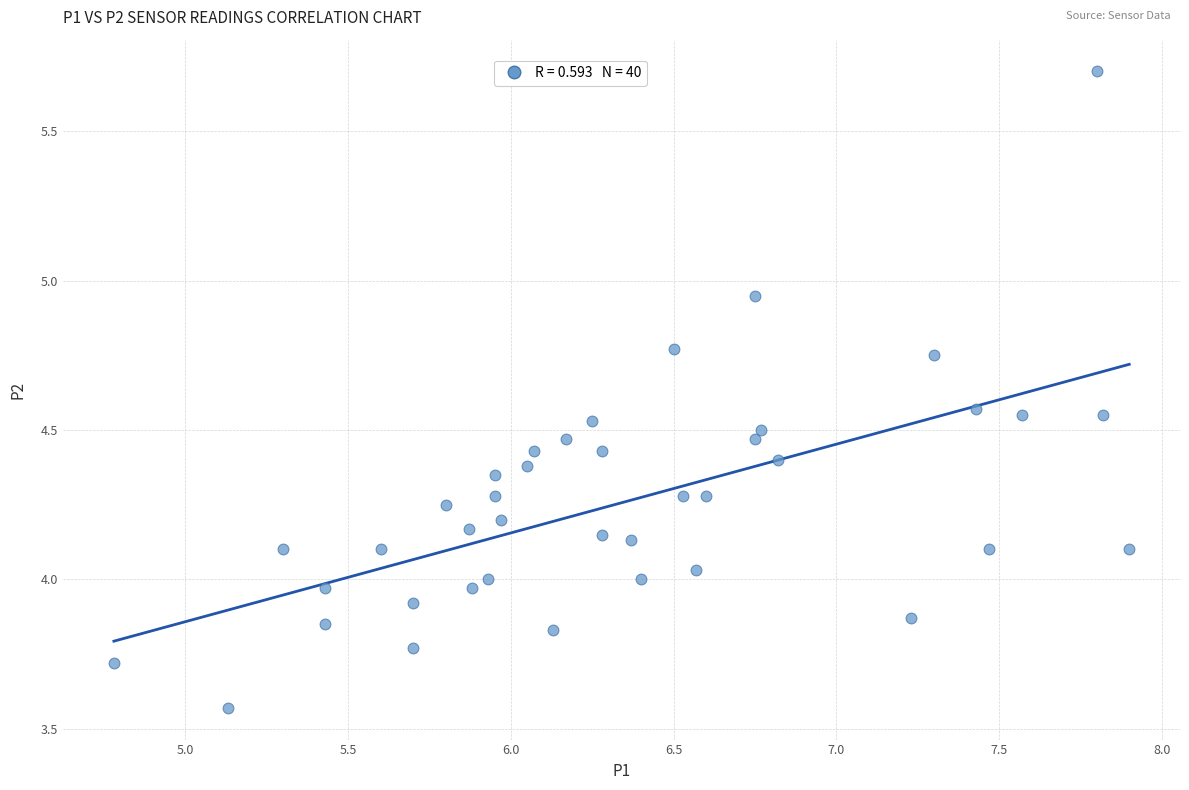

What is the range of X values (max minus min)?

3.1